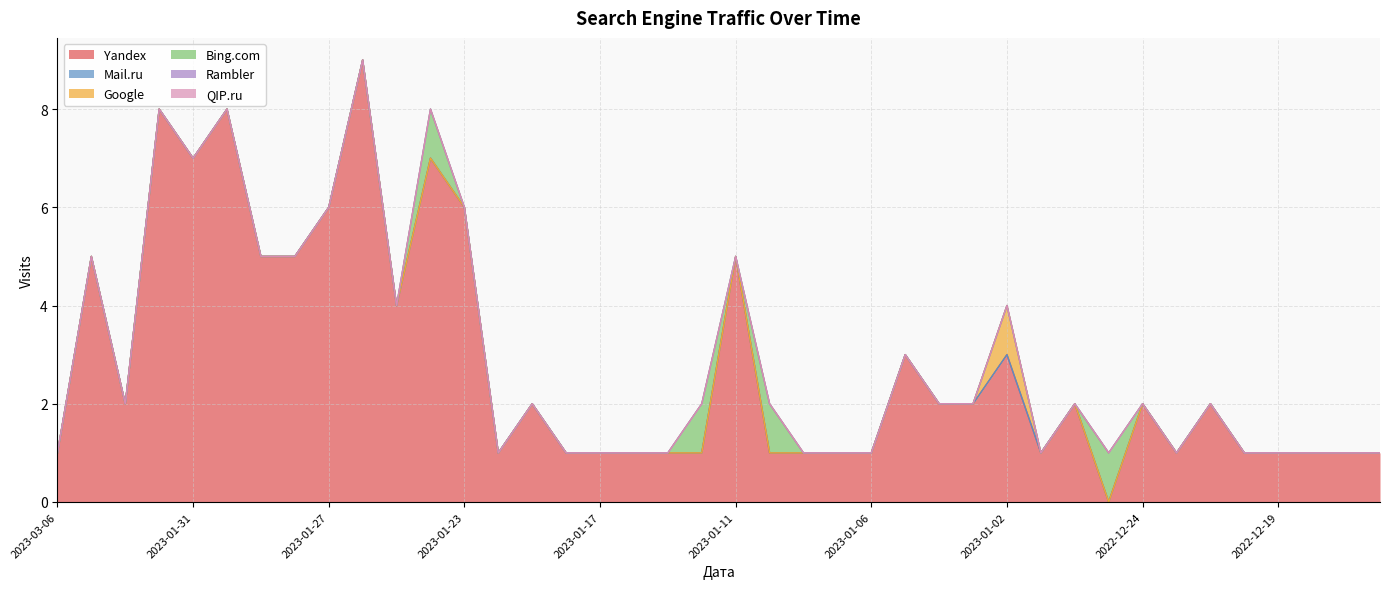

Between 2023-01-08 and 2022-12-19, which series saw the biggest shift?

Yandex